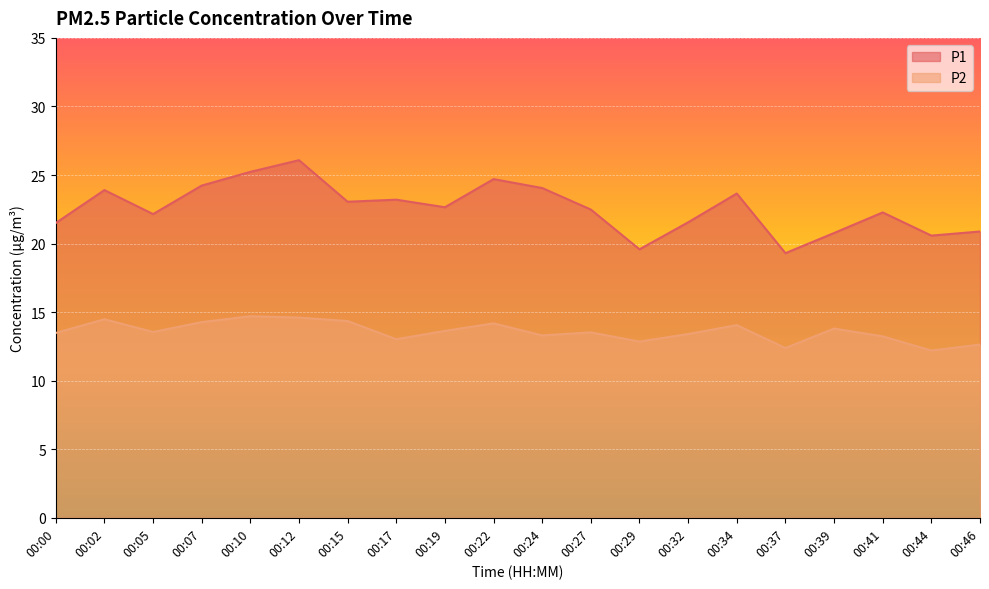

Which category has the highest value in the P1 series?

00:12